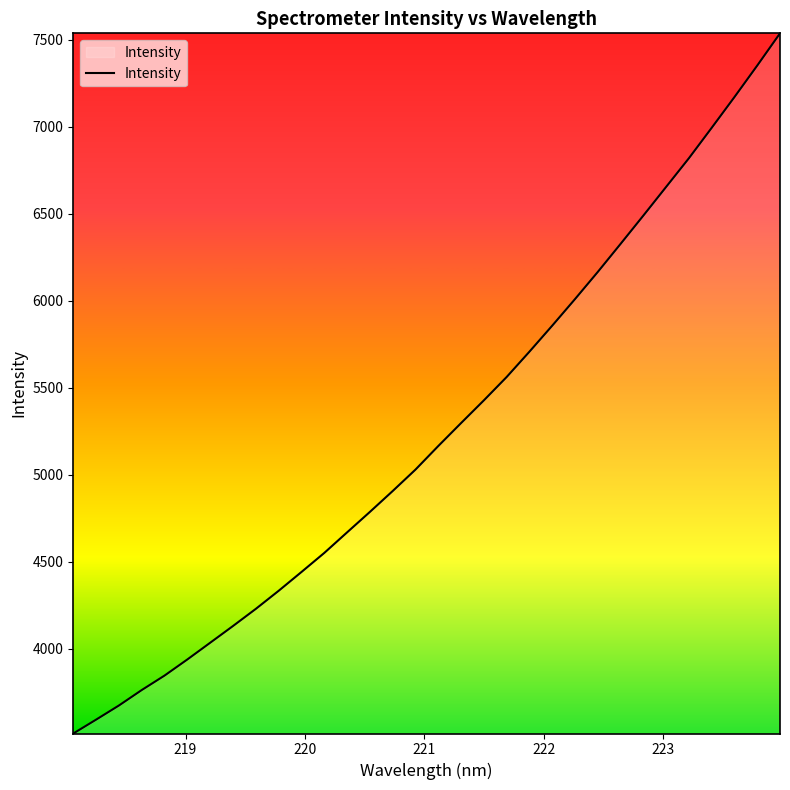

What is the greatest value displayed?

7535.4